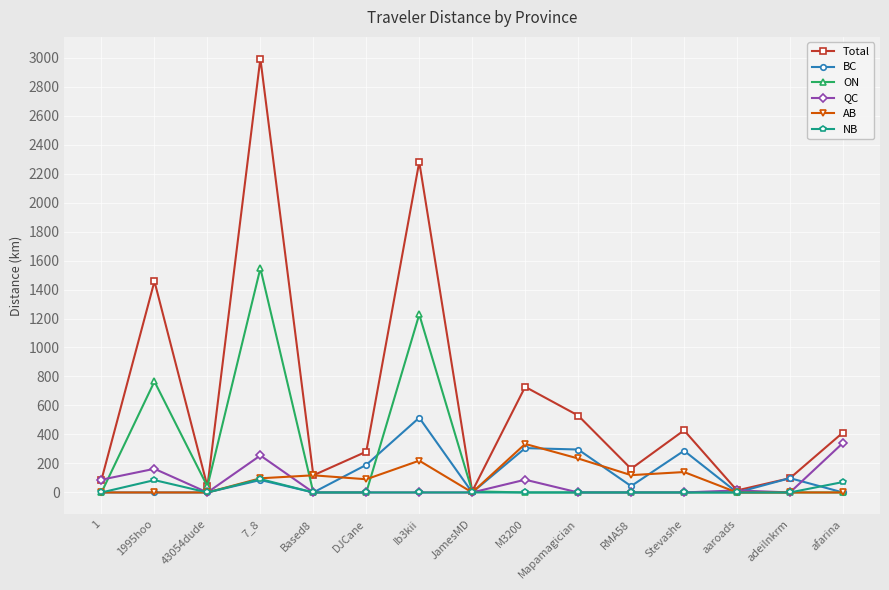

How many lines are shown in the chart?

6